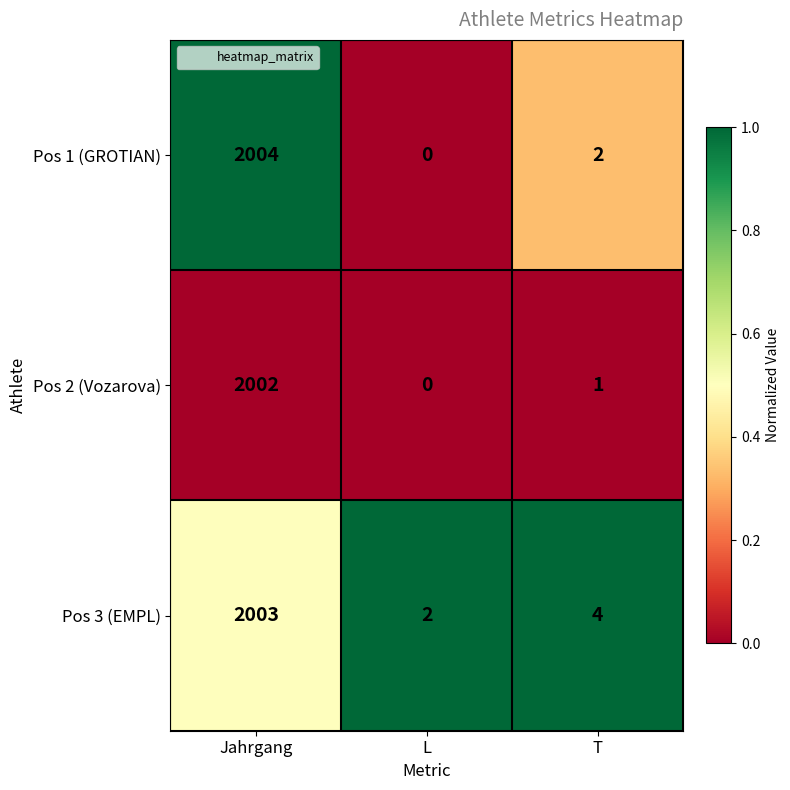

What is the difference between the maximum and second lowest values in the Pos 2 (Vozarova) series?

2001